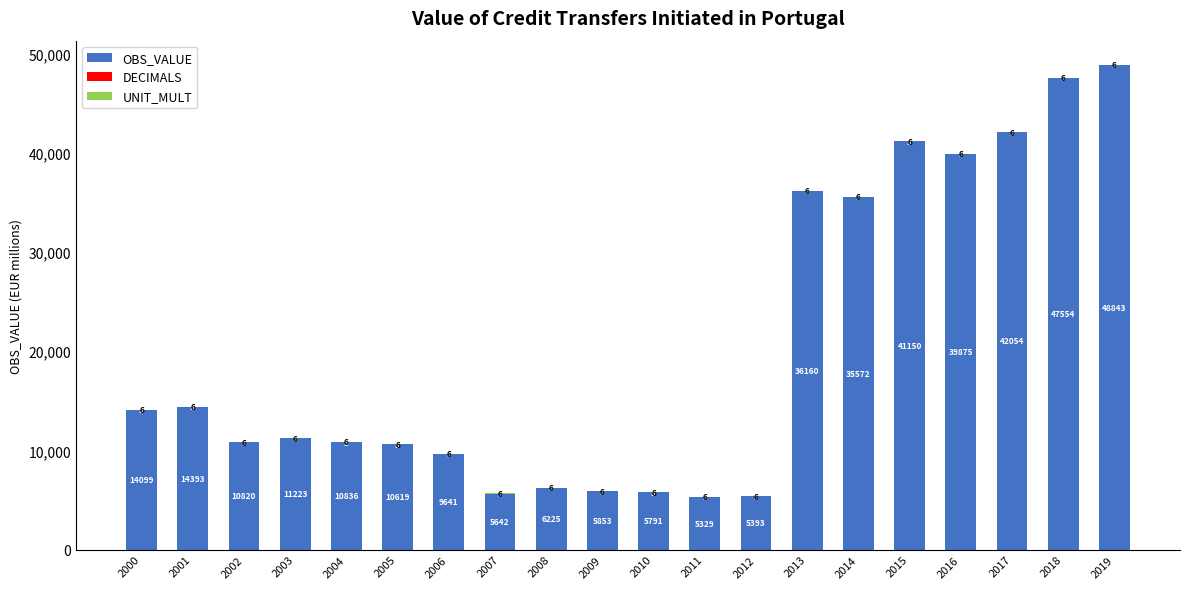

What is the sum of the OBS_VALUE values at 2006 and 2003?

20864.0